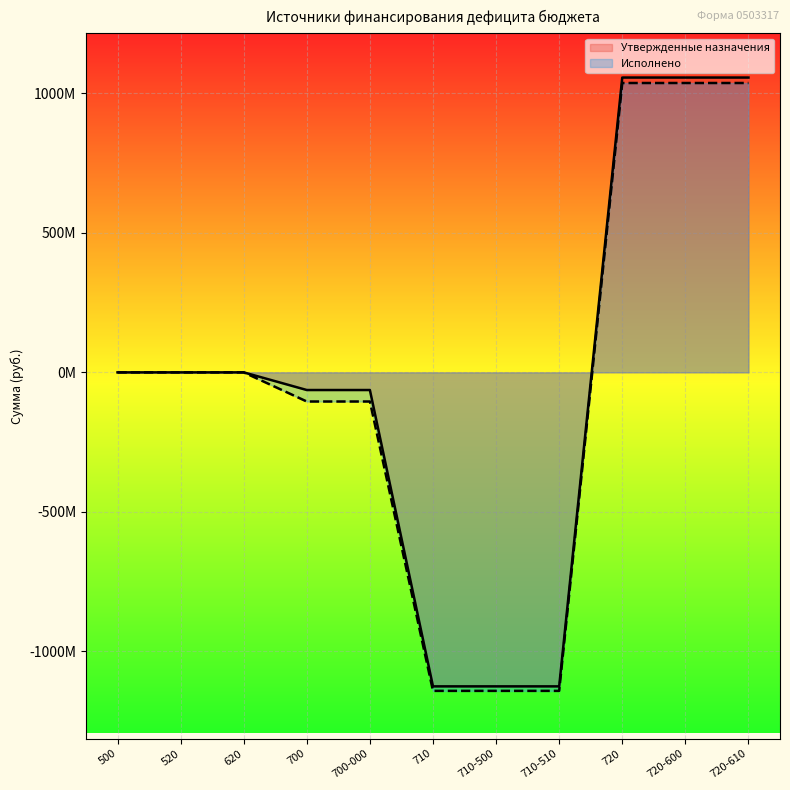

List the series in order of their peak value, lowest first.

Исполнено, Утвержденные назначения